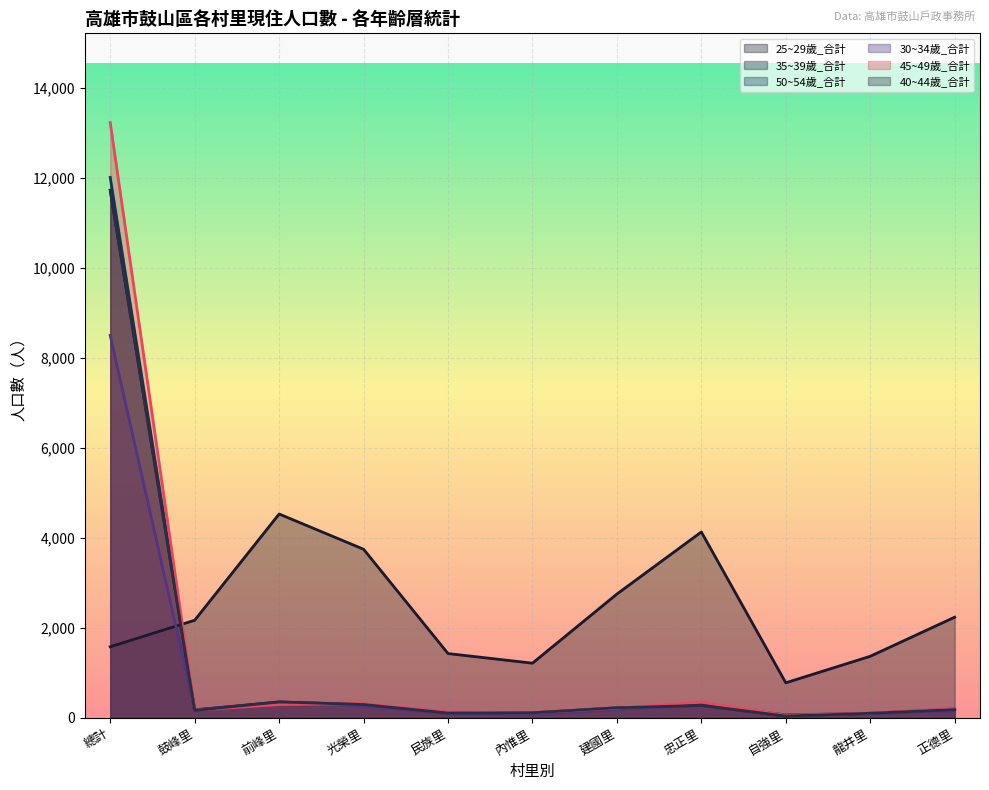

What are all the series names shown in the legend?

25~29歲_合計, 35~39歲_合計, 50~54歲_合計, 30~34歲_合計, 45~49歲_合計, 40~44歲_合計